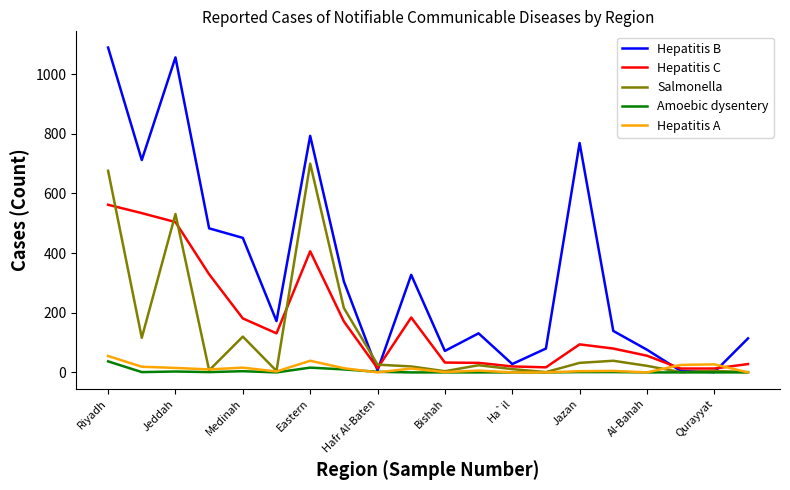

What is the highest value of the Hepatitis B series?

1089